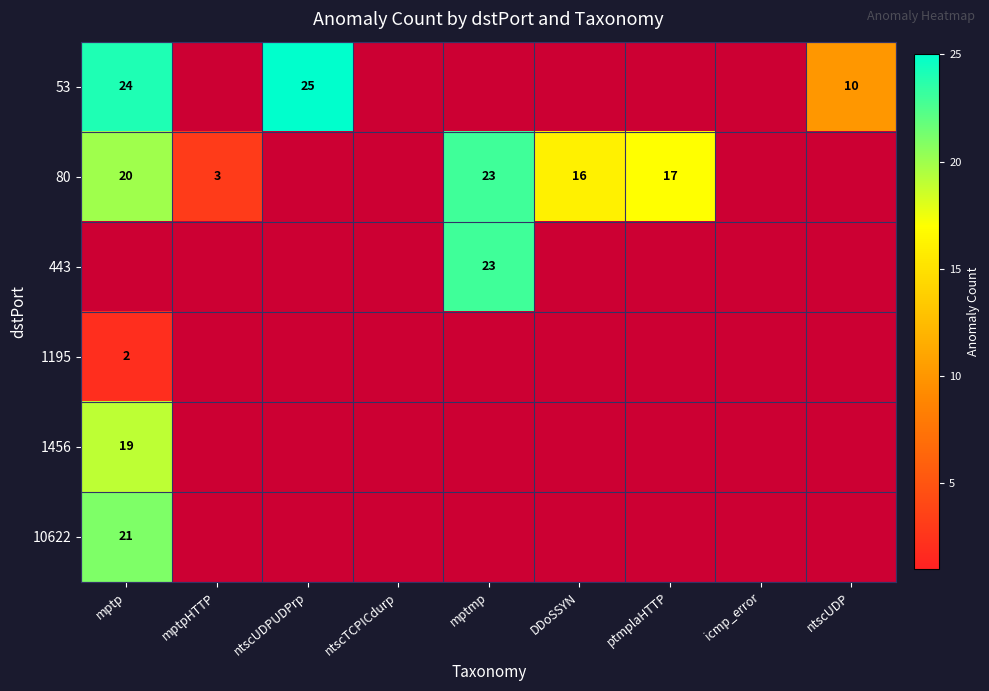

True or false: 53 has a value of 43 at mptp.

False